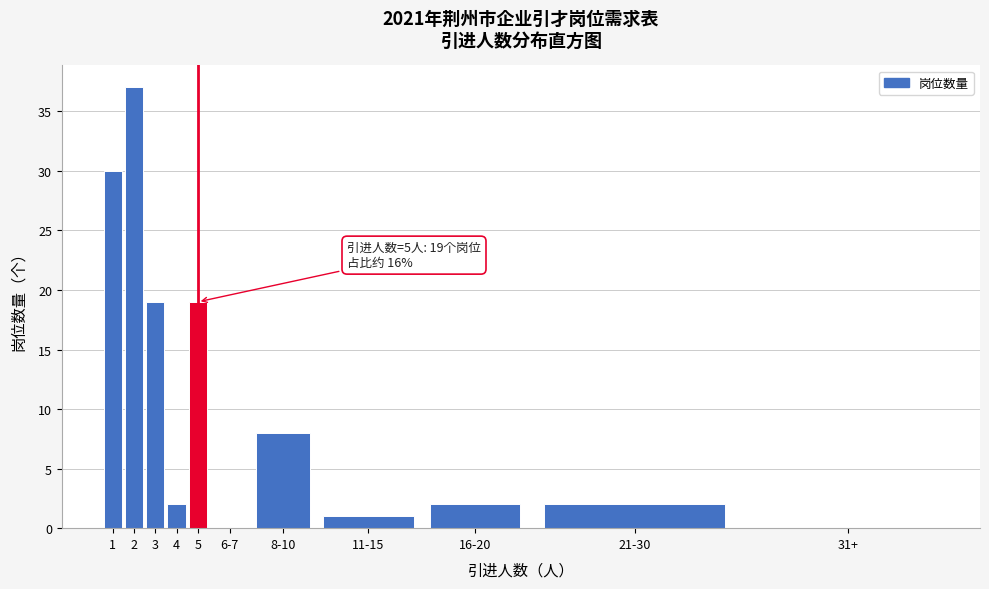

Reading left to right, list all the values displayed in this chart.

1=30	2=37	3=19	4=2	5=19	6-7=0	8-10=8	11-15=1	16-20=2	21-30=2	31+=0